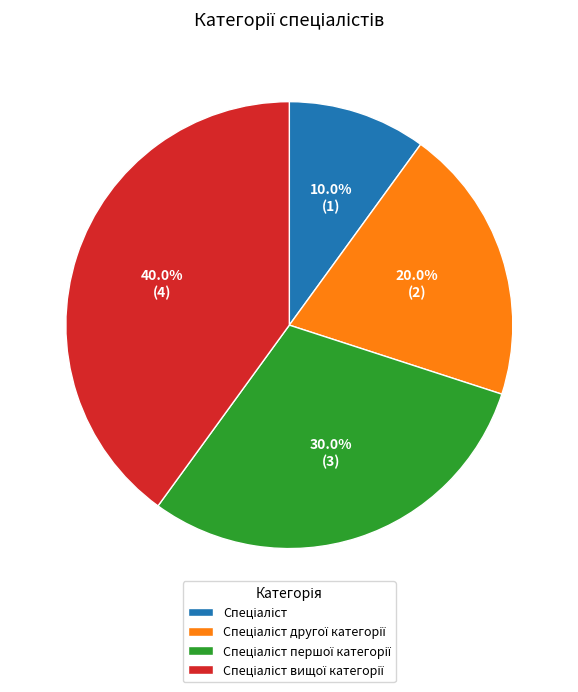

How many slices are in this pie chart?

4